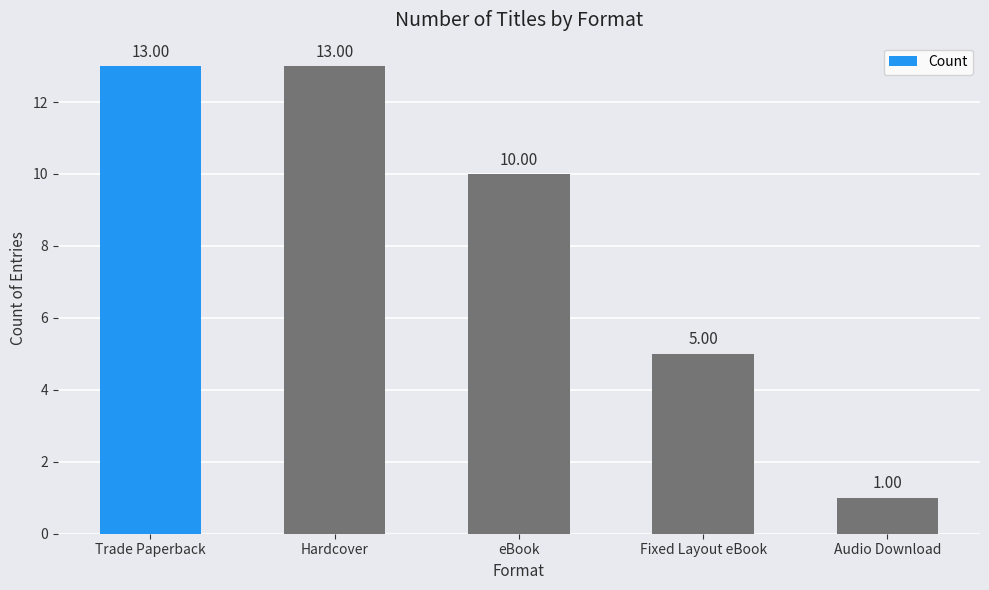

Does the chart contain any negative values?

No